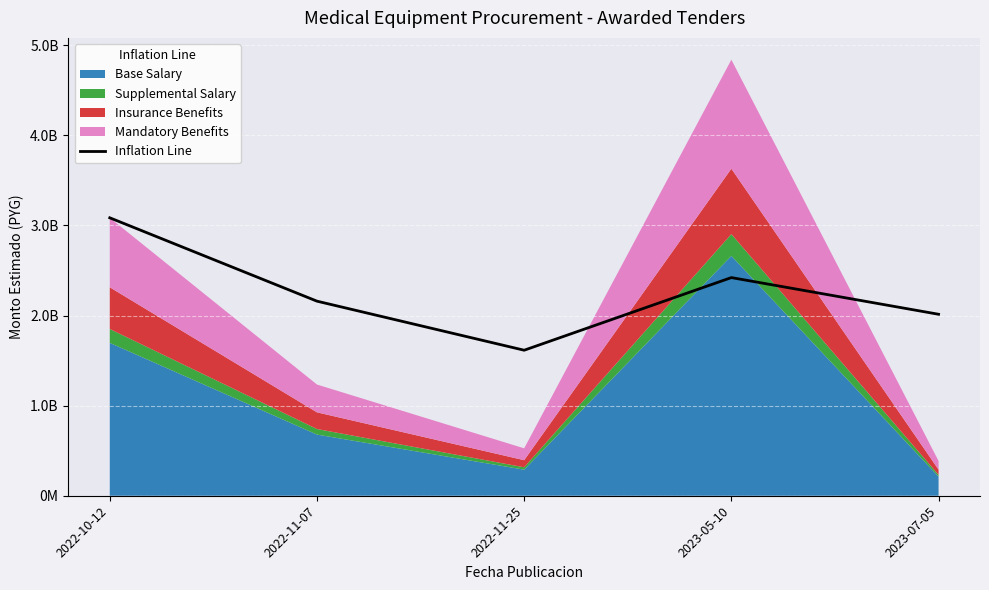

What is the difference between the maximum and minimum values?

1469544033.0